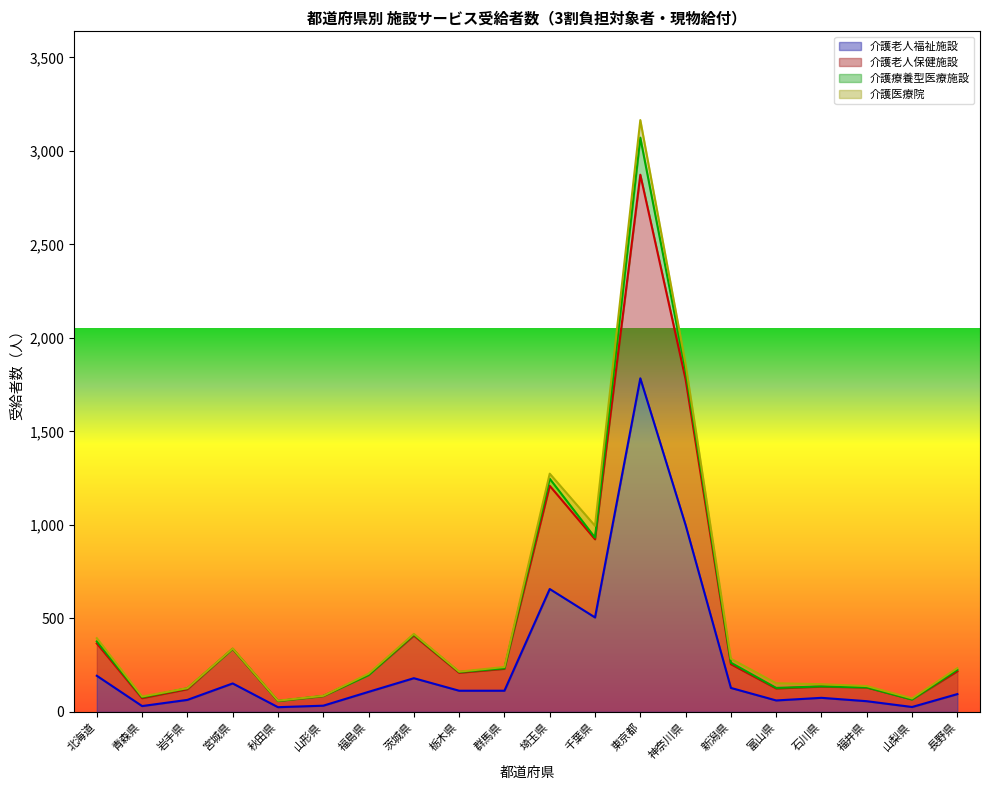

What is the sum of all 介護老人福祉施設 values?

5398